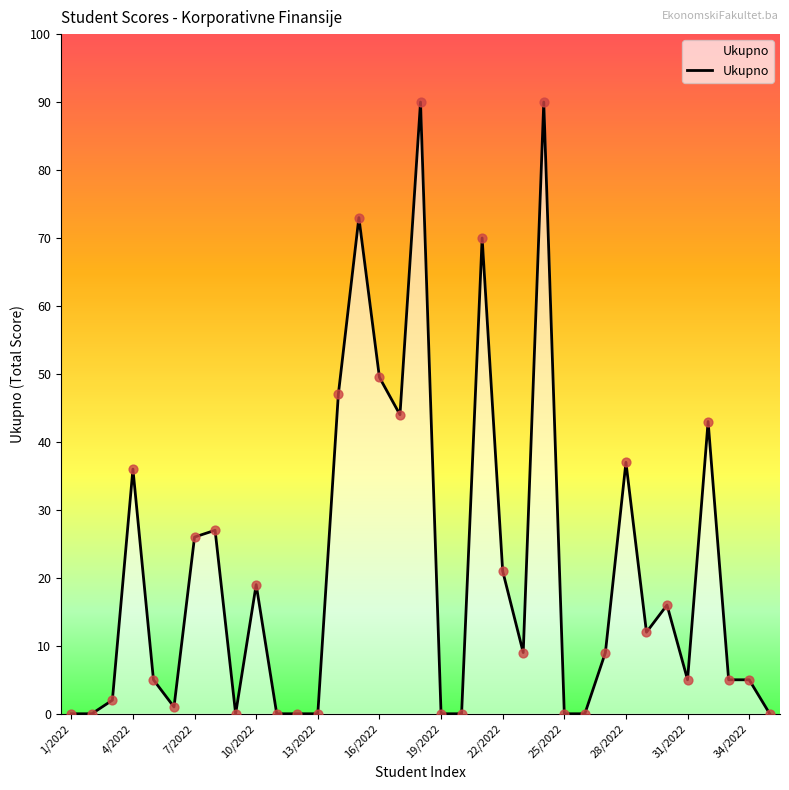

What is the greatest value displayed?

90.0